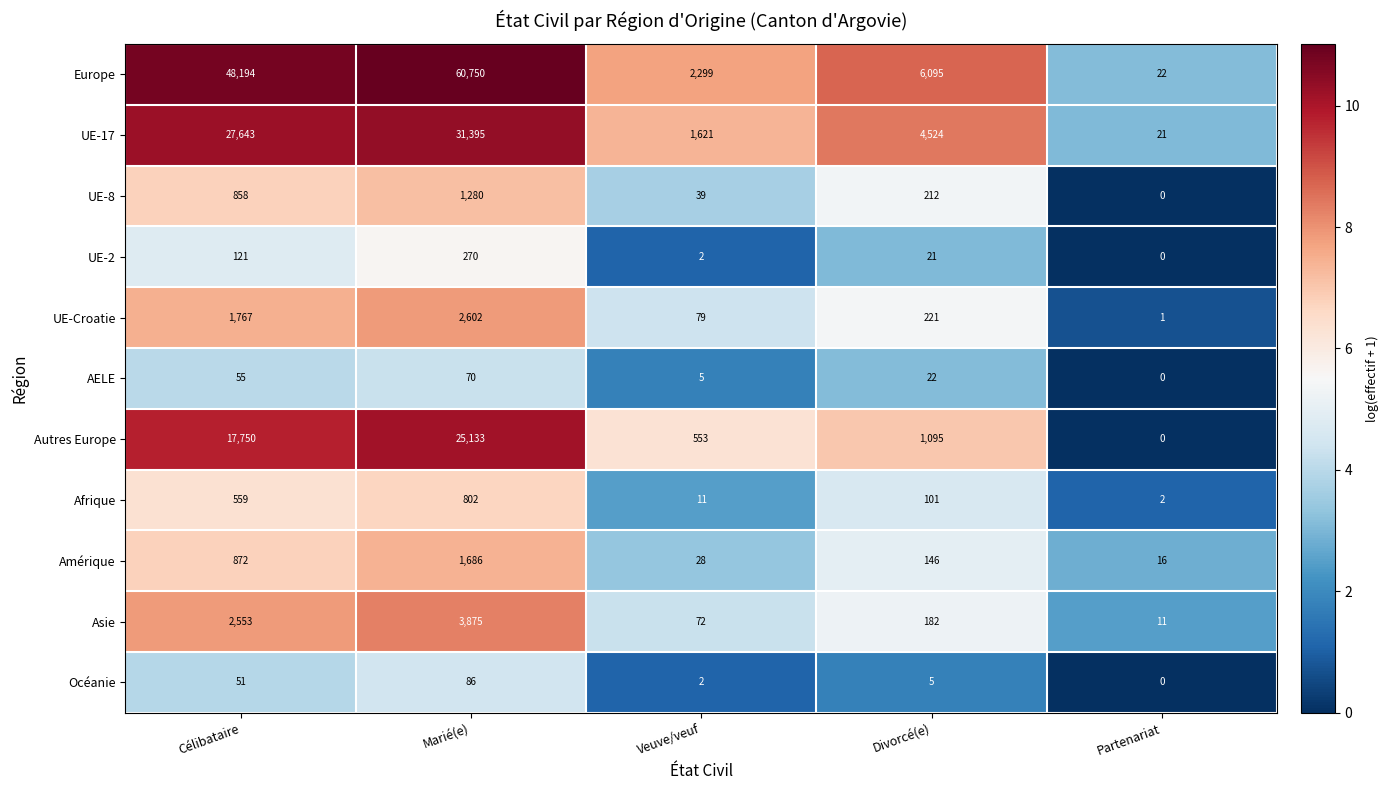

The value of Océanie at Veuve/veuf is 1. True or false?

False